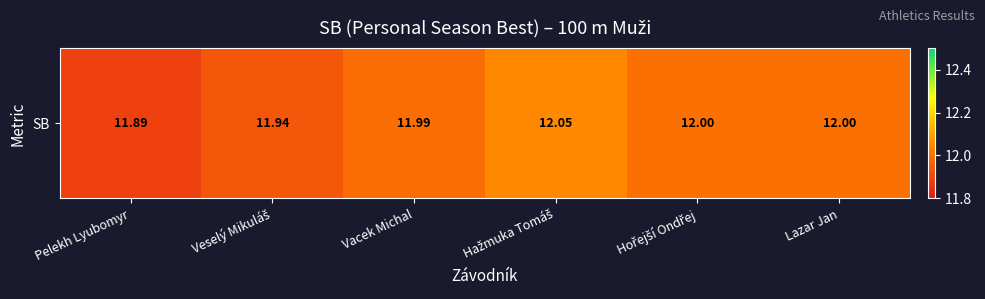

Read the value at Hořejší Ondřej.

12.0